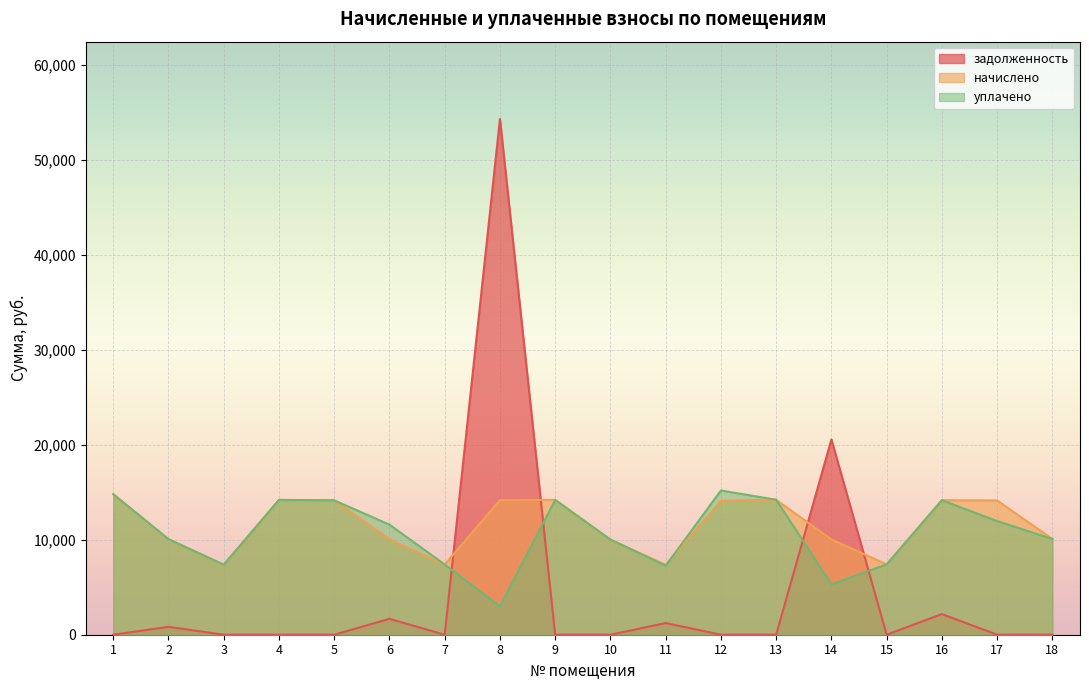

At how many categories does at least one series exceed 7047?

18